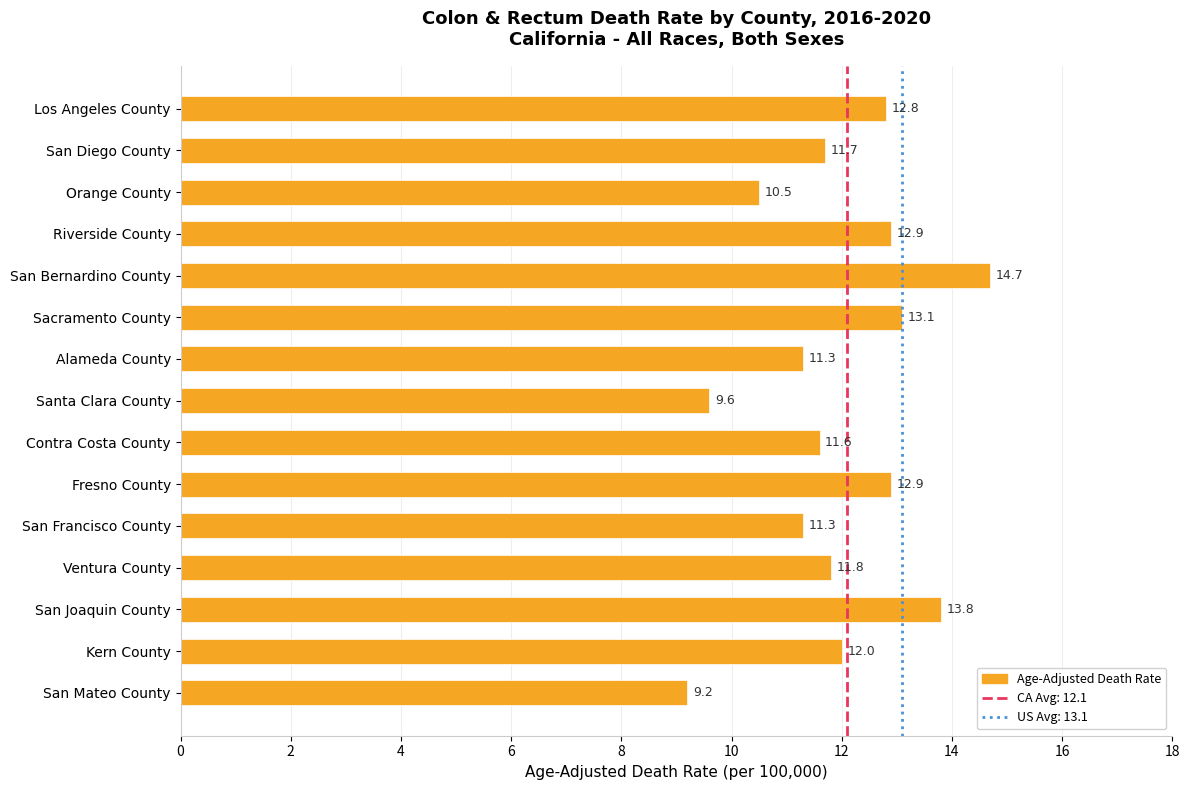

What is the average value?

11.9